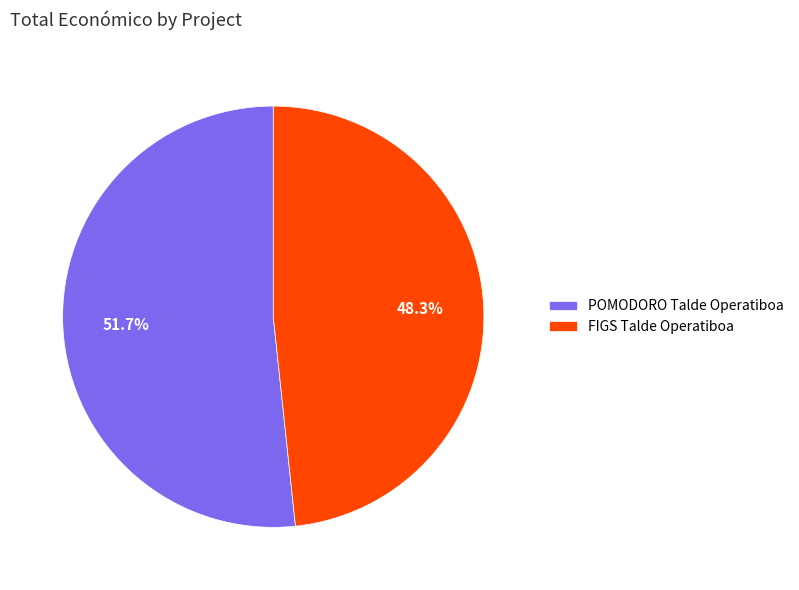

To the nearest percent, what is the difference between the FIGS Talde Operatiboa and POMODORO Talde Operatiboa slice percentages?

3%